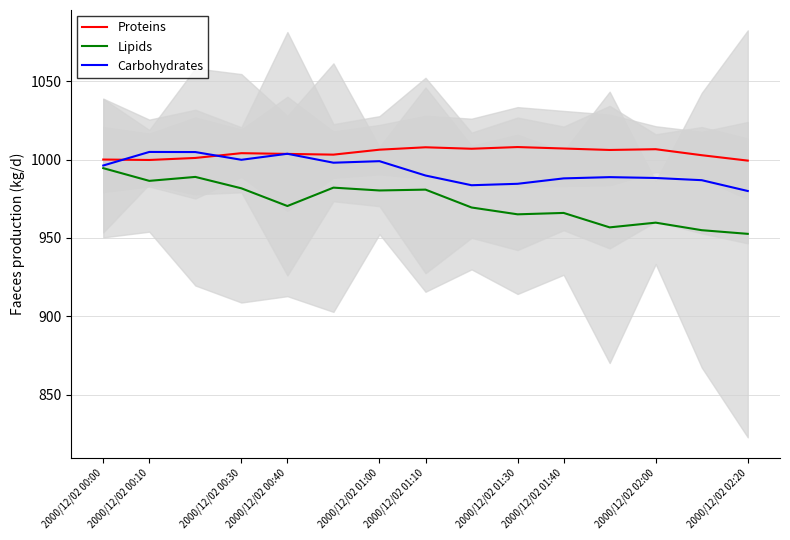

How many lines are shown in the chart?

3